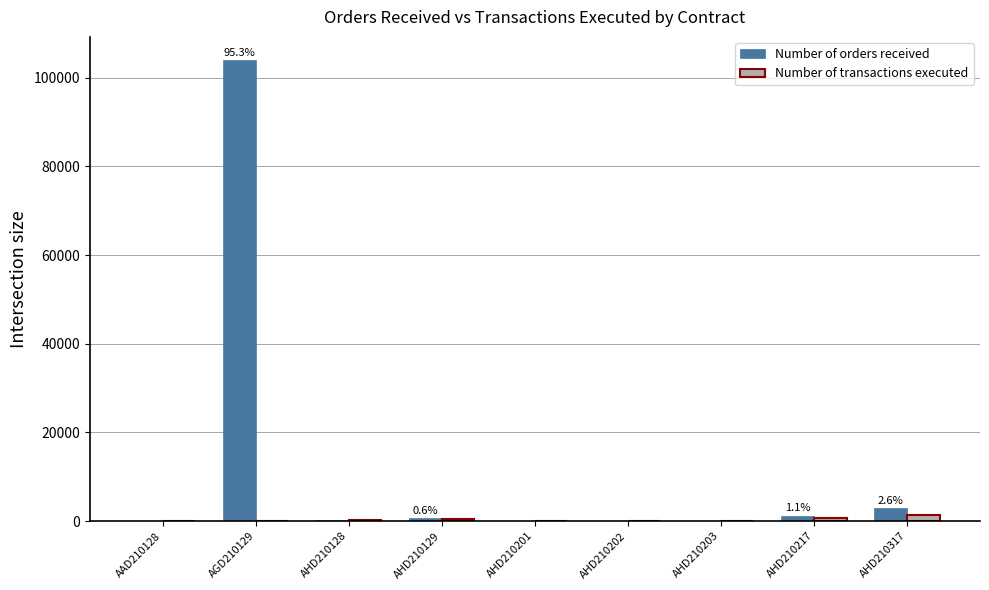

Is the value of Number of orders received at AGD210129 greater than the value of Number of transactions executed at AHD210202?

Yes